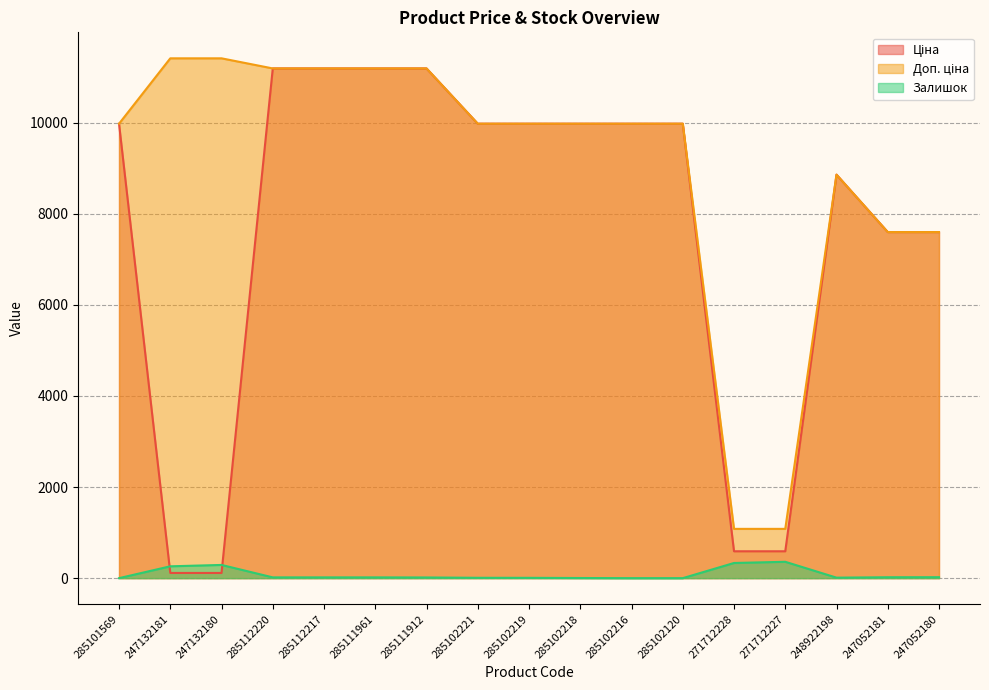

At which category is the sum across all series the highest?

285112220